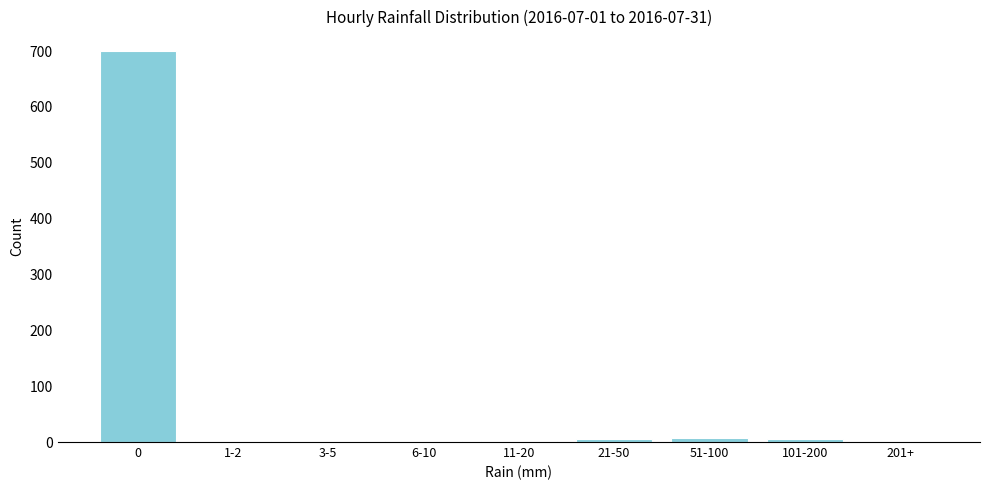

At which label is the value closest to 350?

51-100